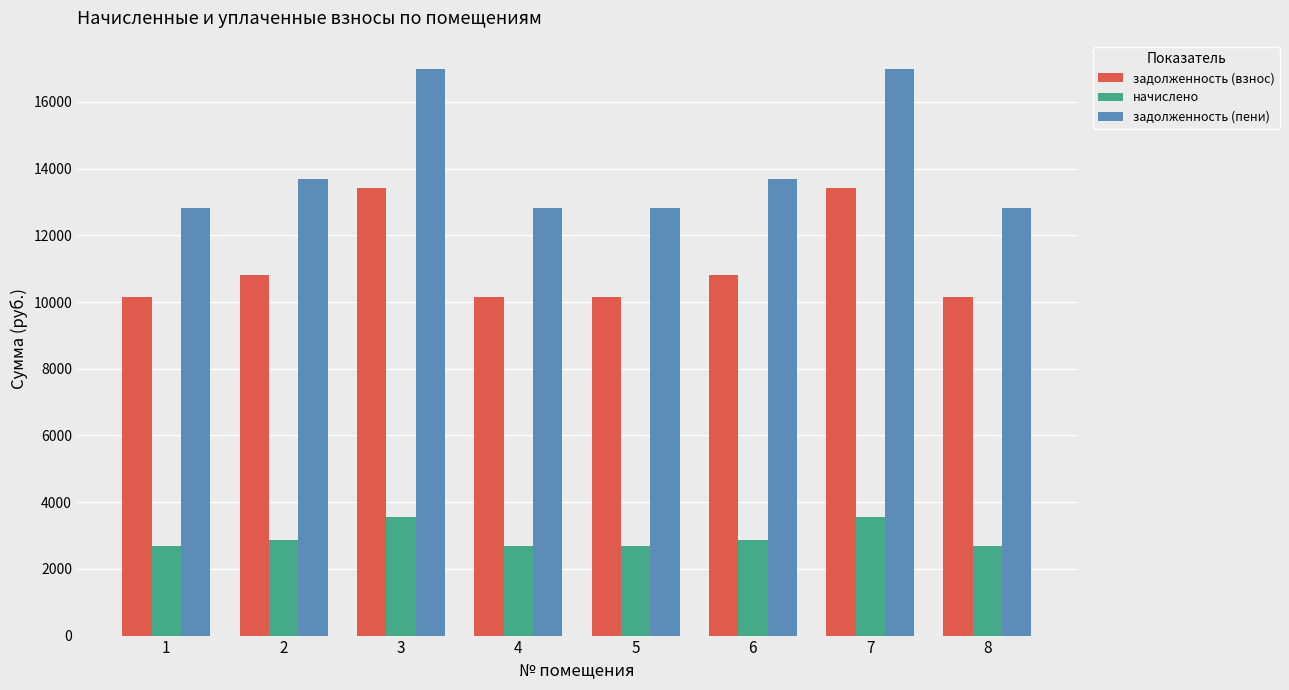

What is the spread (max minus min) of values at 8?

10143.6